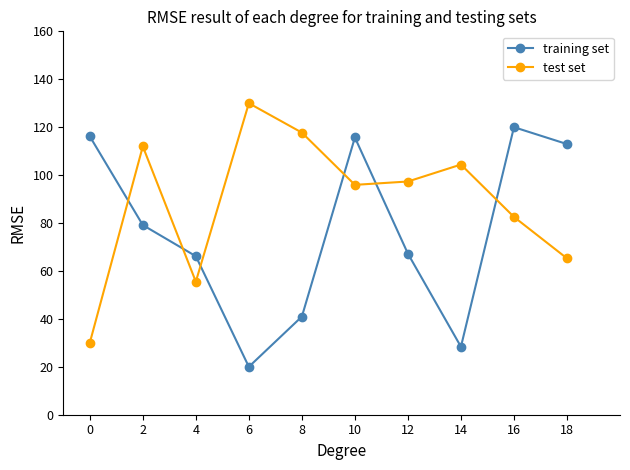

What is the value of the test set point at the 4th from the left?

130.0